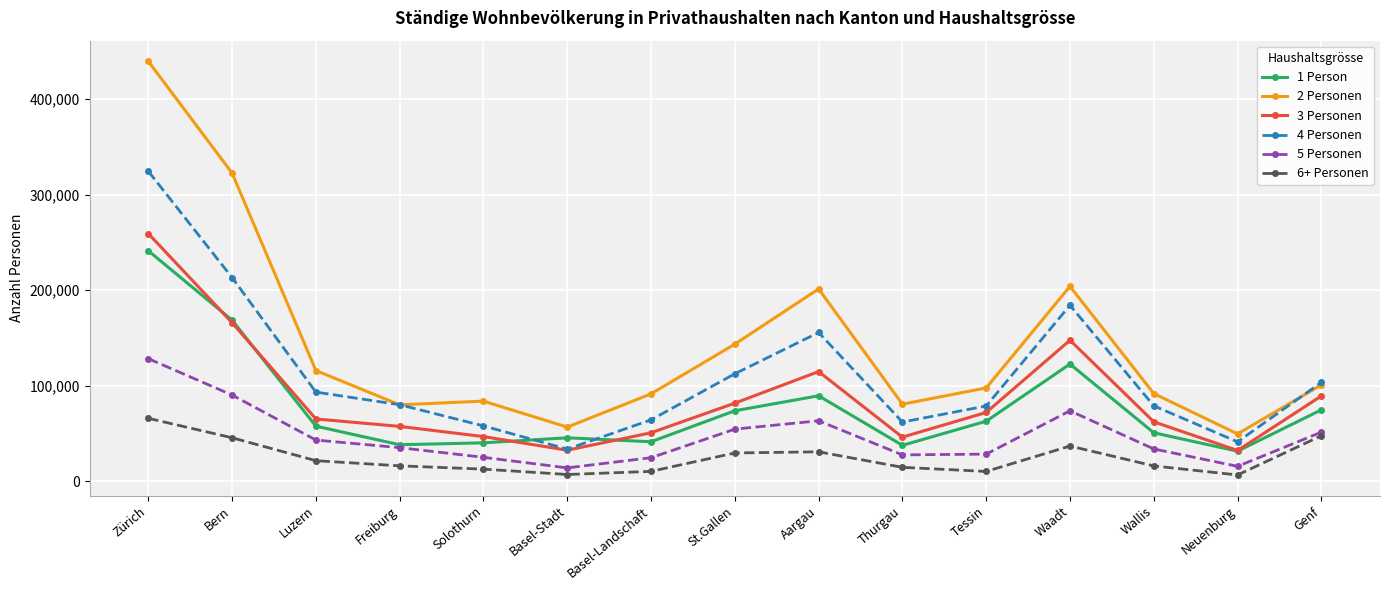

Is this an area chart (filled region under the line)?

No